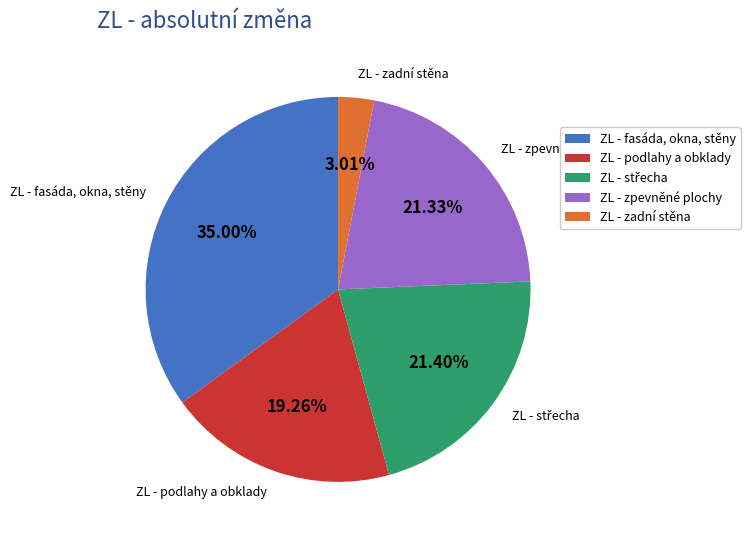

True or false: ZL - zpevněné plochy accounts for 21% of the total.

True